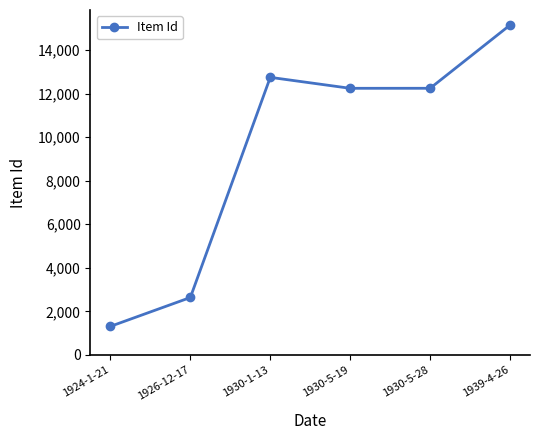

What is the value of the 3rd point from the left?

12744